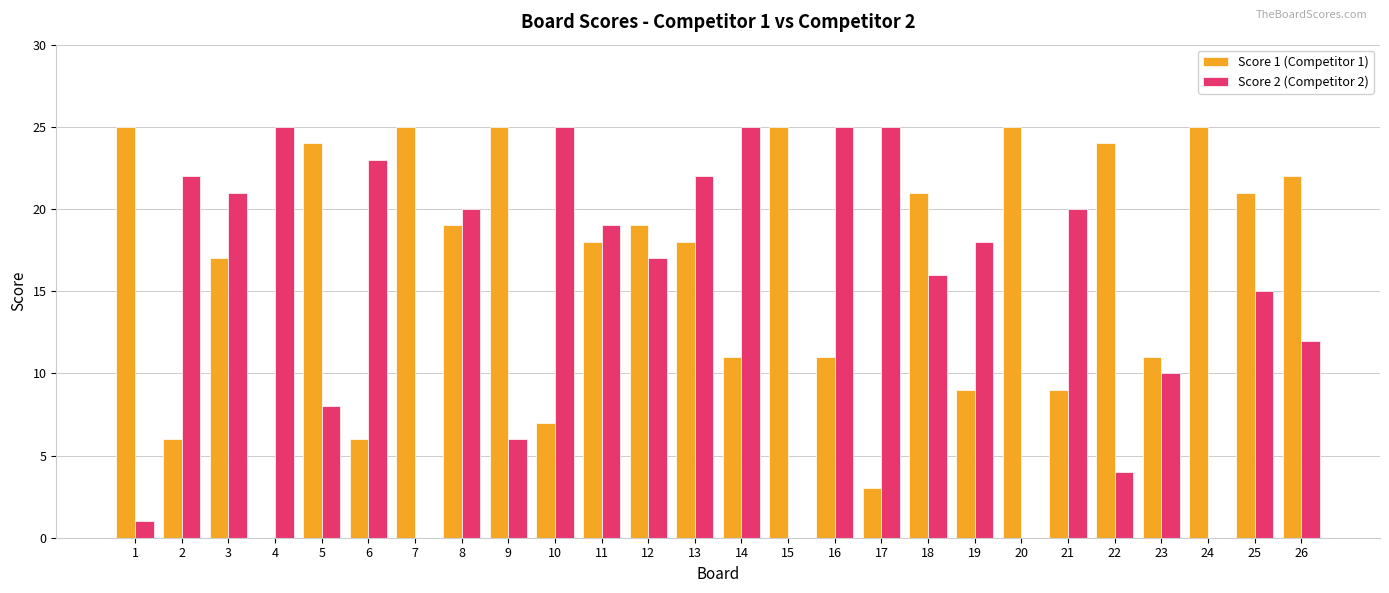

Which series has the largest total across all categories?

Score 1 (Competitor 1)